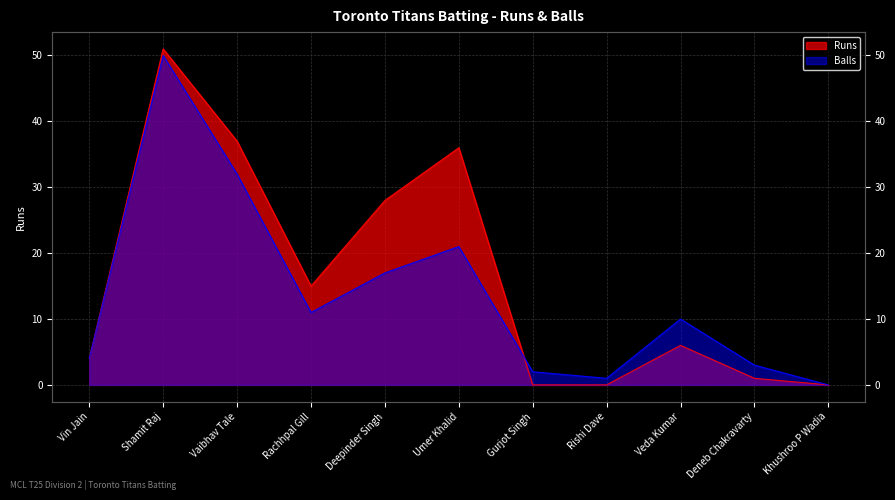

Is it true that Balls equals 17 at Deepinder Singh?

True